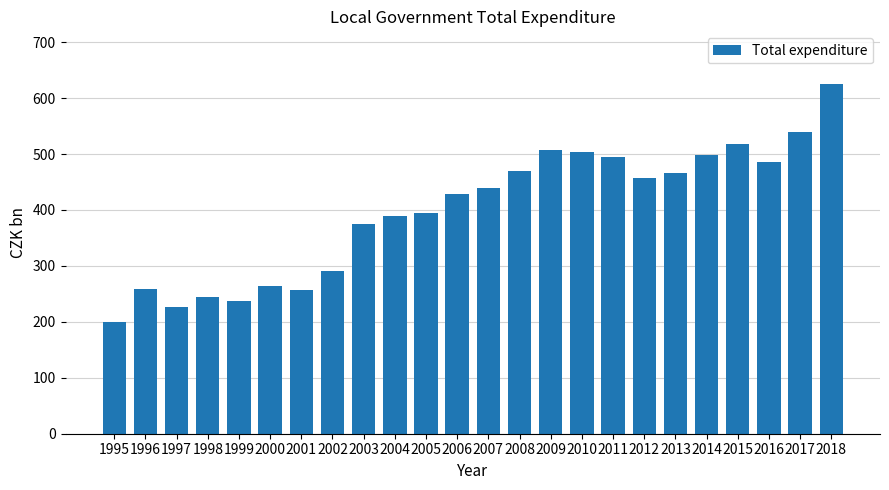

Are the bars horizontal?

No